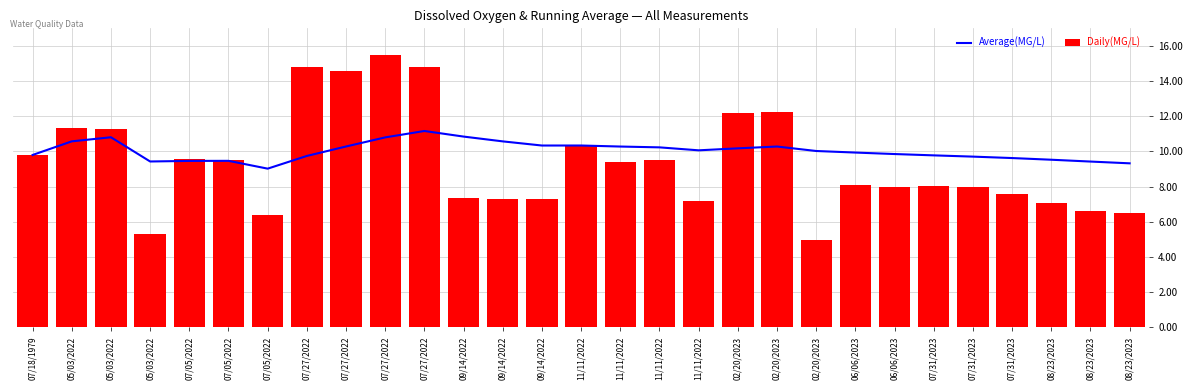

How many data points in Daily(MG/L) are less than 8?

11